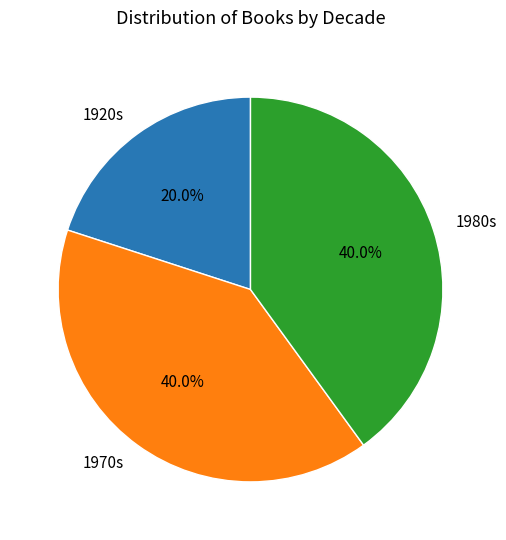

Does 1980s account for over 50% of the chart?

No